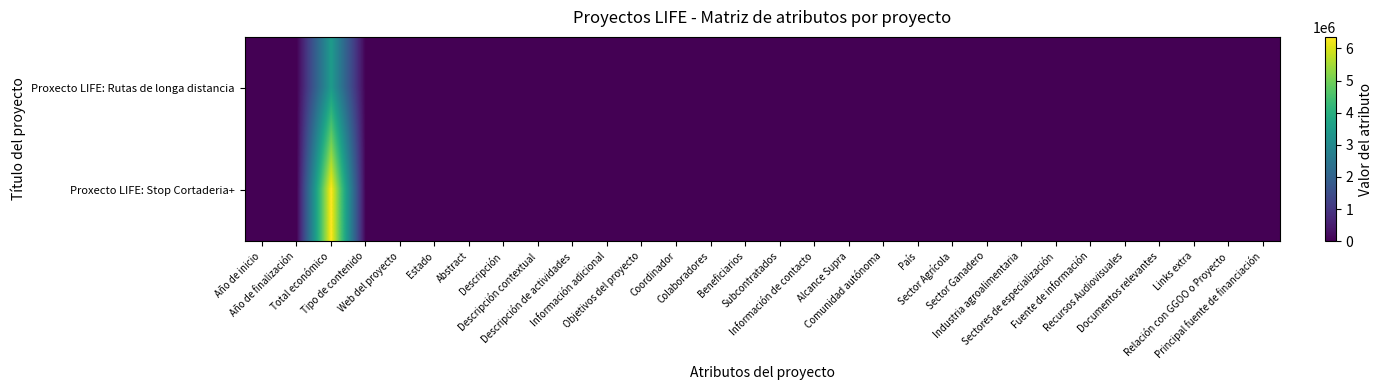

Rank the series by their average value, from lowest to highest.

Proxecto LIFE: Rutas de longa distancia, Proxecto LIFE: Stop Cortaderia+